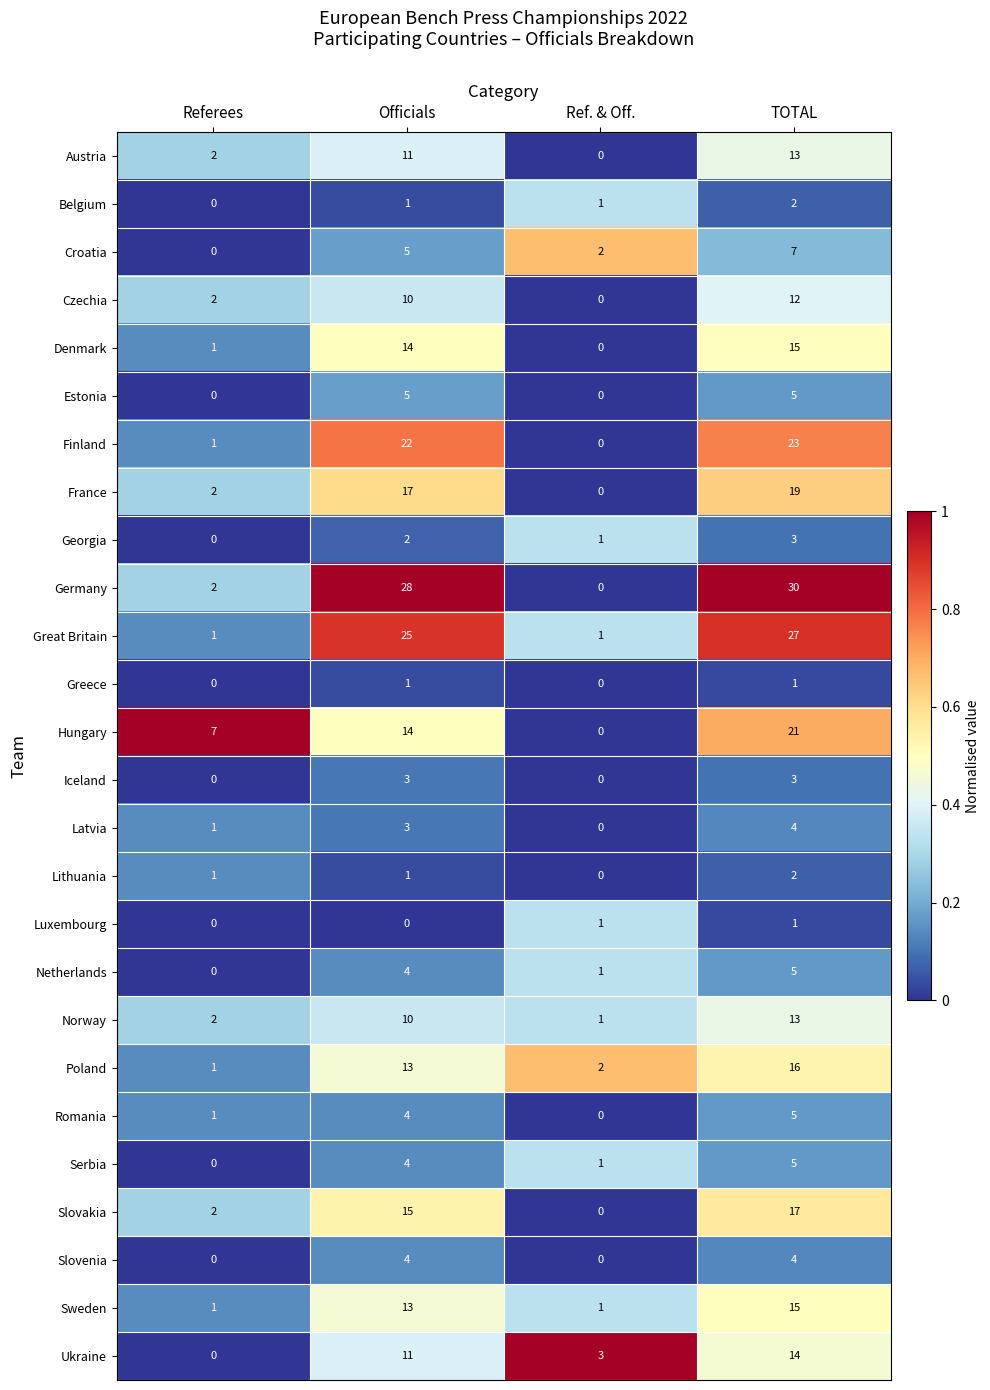

Read the France value at TOTAL, to the nearest 10.

20